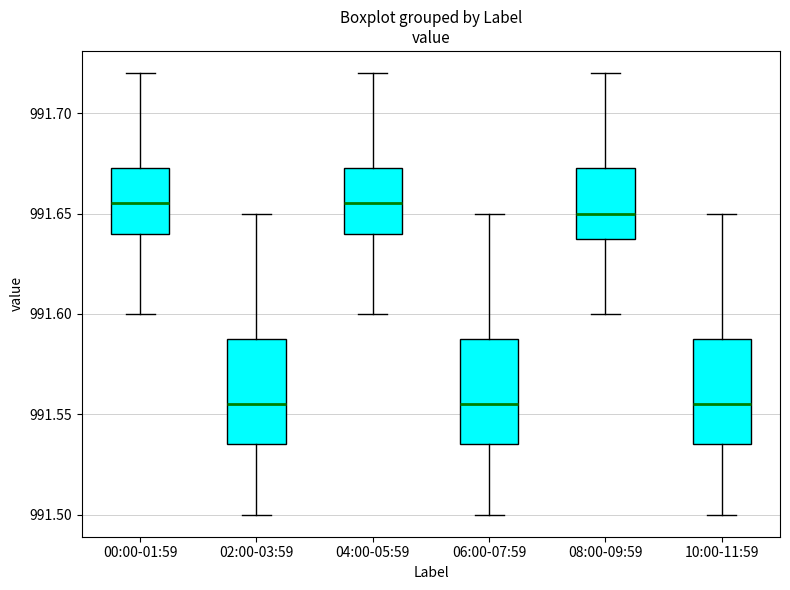

Reading left to right, transcribe this box plot: for each box, give where its median line is, the range the box spans, and where its two whiskers end, as read against the y-axis. The values are not printed on the chart, so give them approximately, as read against the axis.

00:00-01:59: median 991.655, box 991.640 to 991.675, whiskers 991.600 to 991.720
02:00-03:59: median 991.555, box 991.535 to 991.590, whiskers 991.500 to 991.650
04:00-05:59: median 991.655, box 991.640 to 991.675, whiskers 991.600 to 991.720
06:00-07:59: median 991.555, box 991.535 to 991.590, whiskers 991.500 to 991.650
08:00-09:59: median 991.650, box 991.640 to 991.675, whiskers 991.600 to 991.720
10:00-11:59: median 991.555, box 991.535 to 991.590, whiskers 991.500 to 991.650